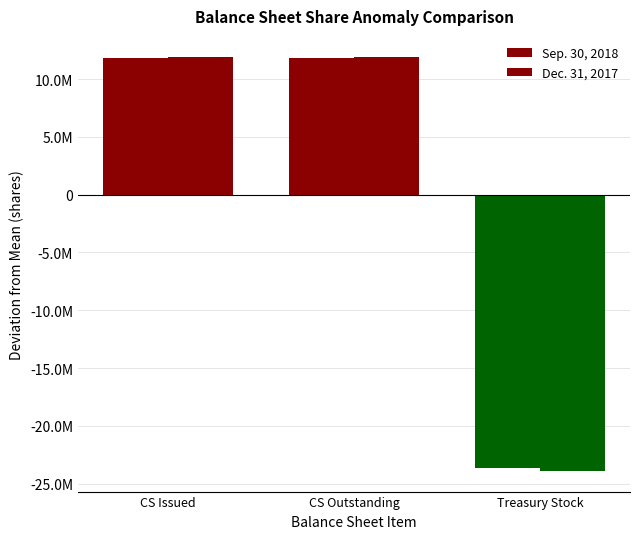

Are the bars horizontal?

No